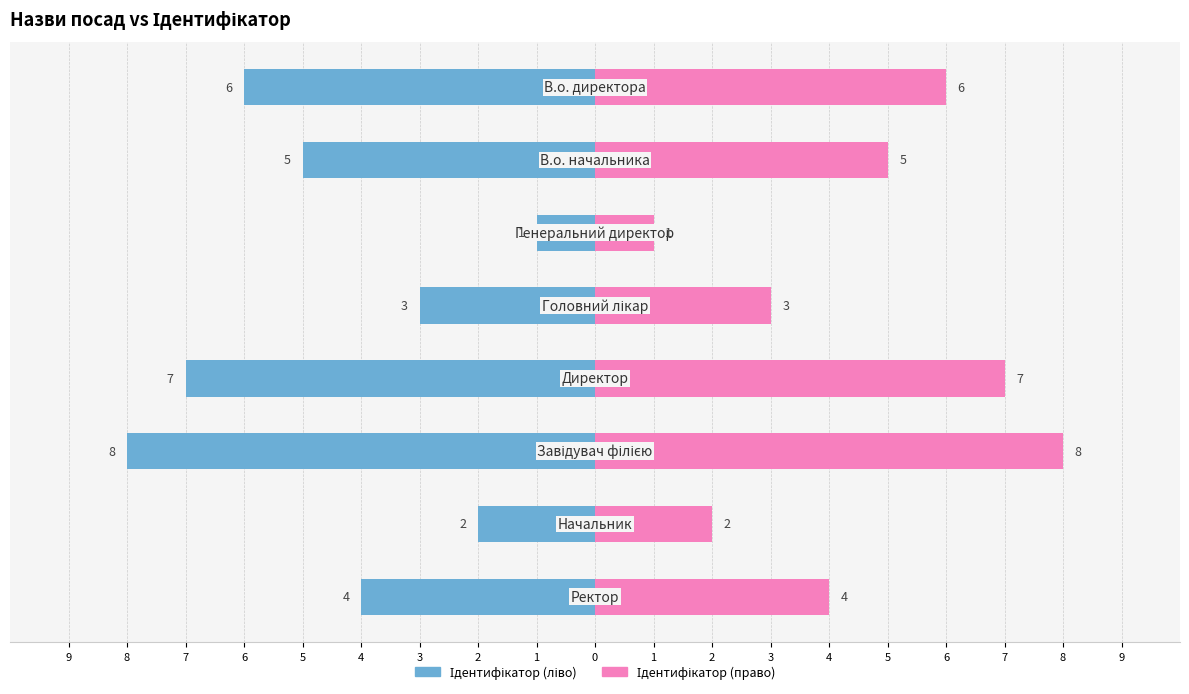

What is the difference between the second highest and minimum values?

6